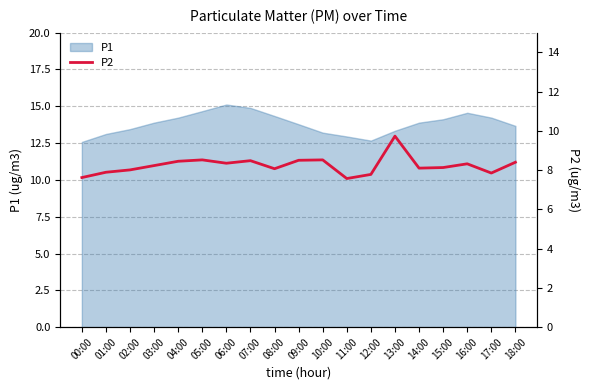

True or false: the data shows 13.3 at 00:00.

False